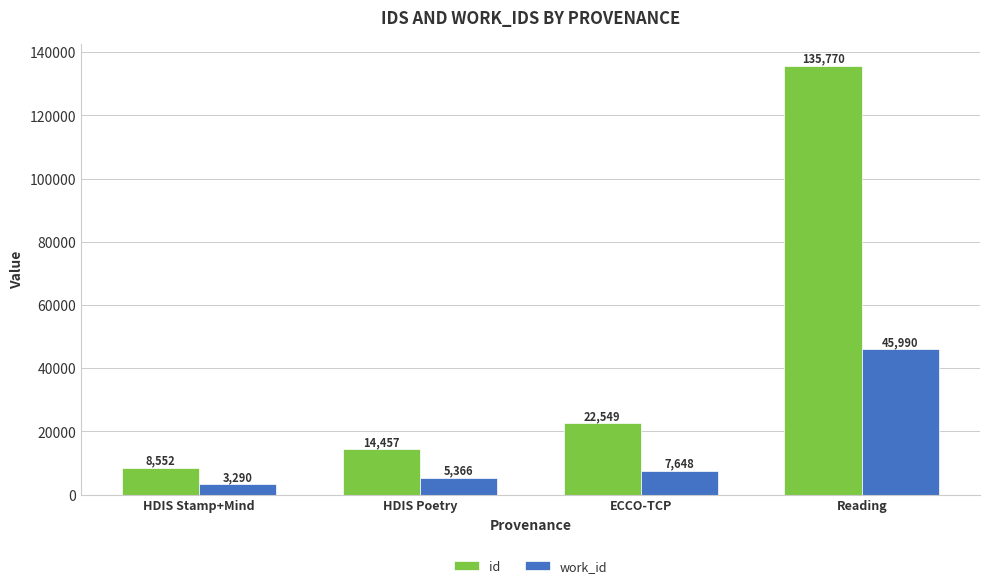

Which series has the largest total across all categories?

id